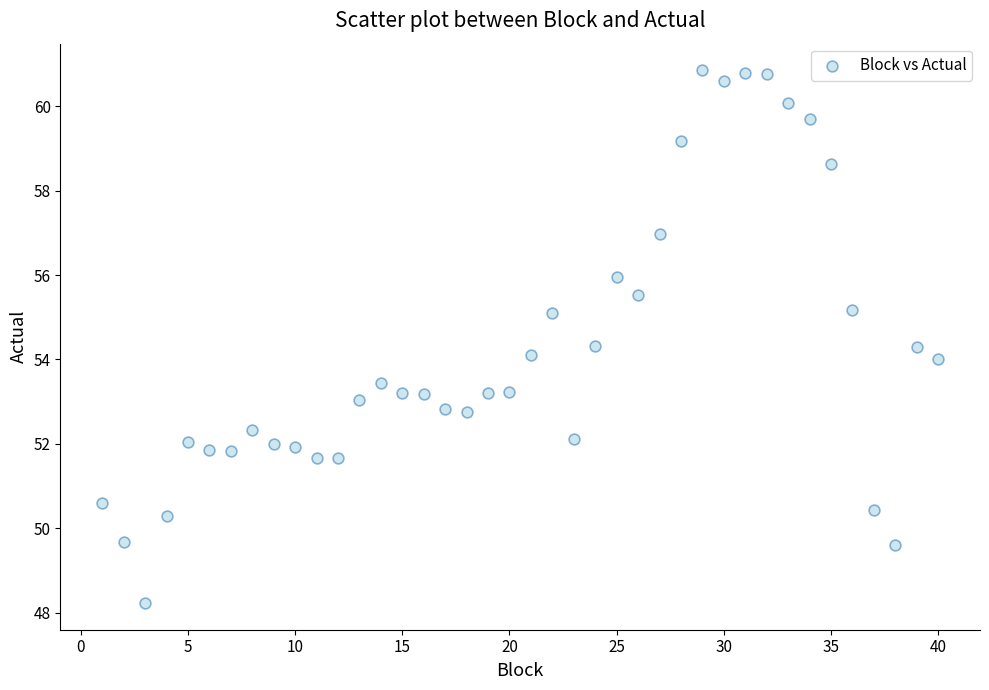

What is the range of Y values (max minus min)?

12.6